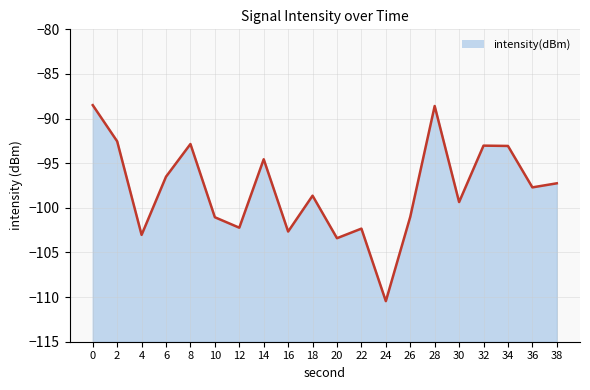

How many points are lower than both their immediate neighbors (excluding endpoints)?

7